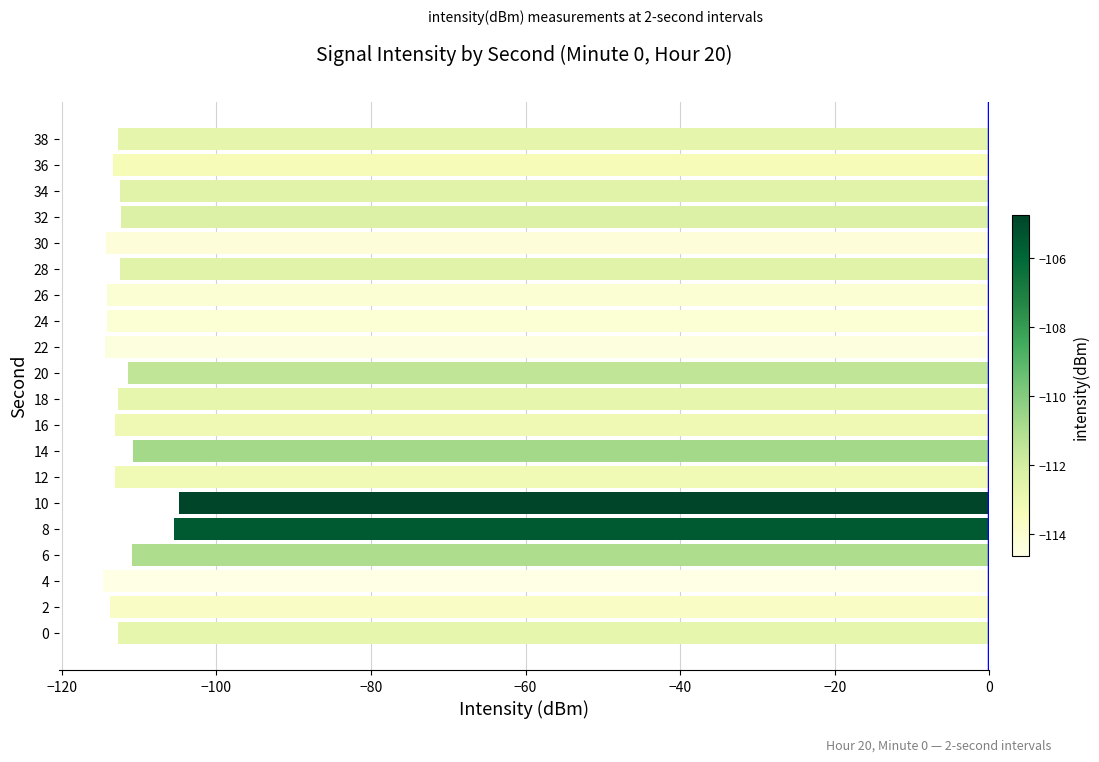

True or false: the data shows -196.5 at 6.

False